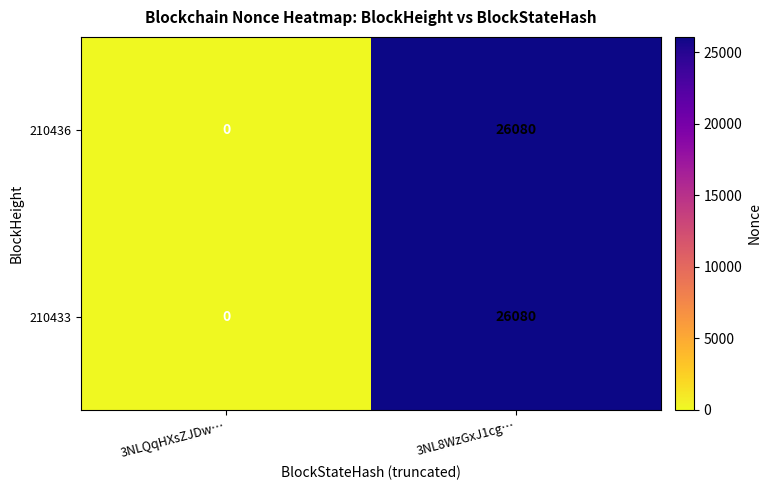

Count the number of categories in the chart.

2